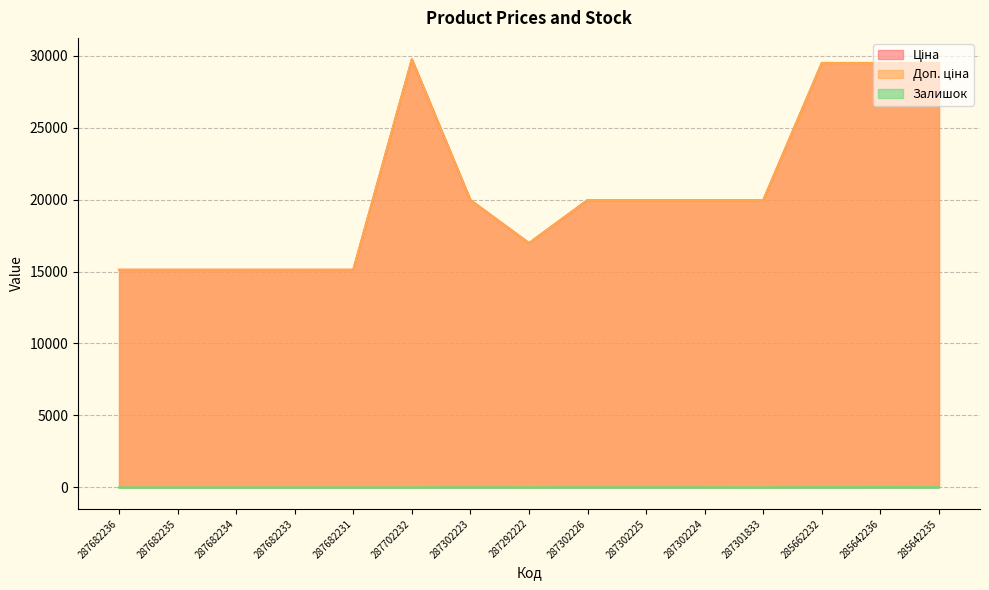

What position from the right is 287302225?

6